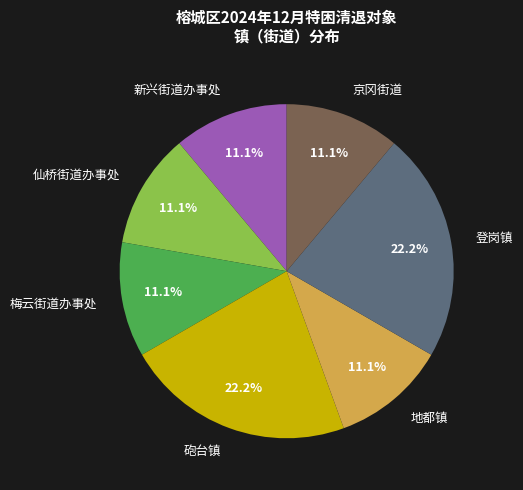

Count the number of slices in the pie.

7